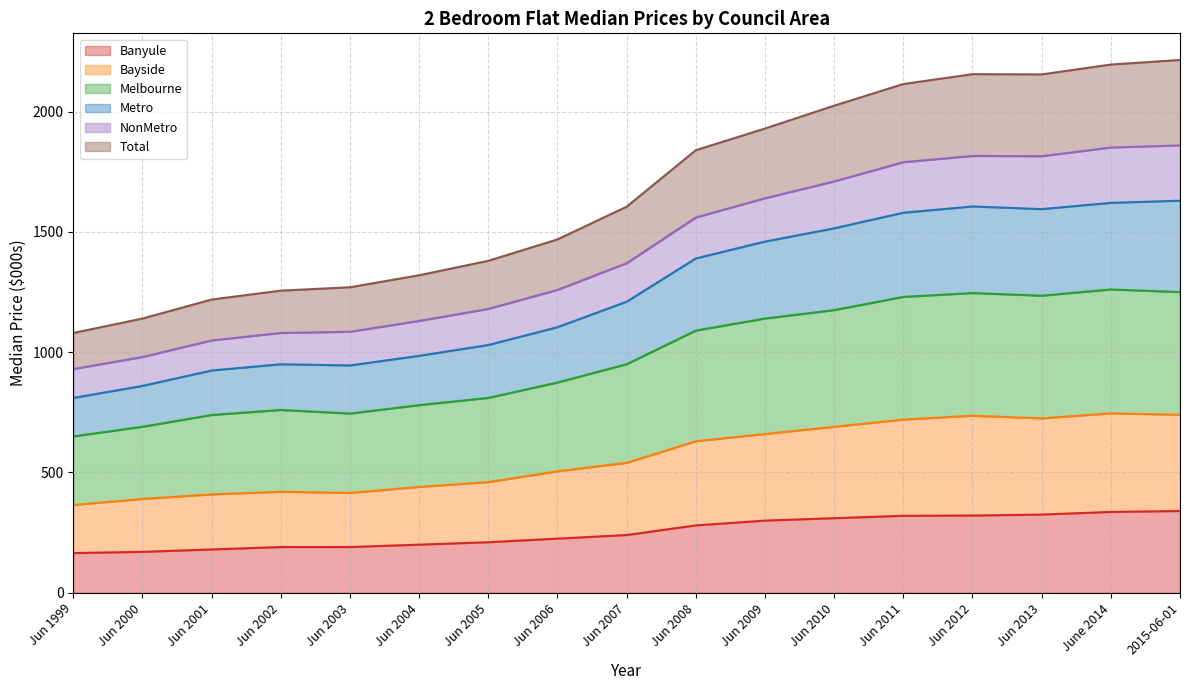

How many lines are shown in the chart?

6